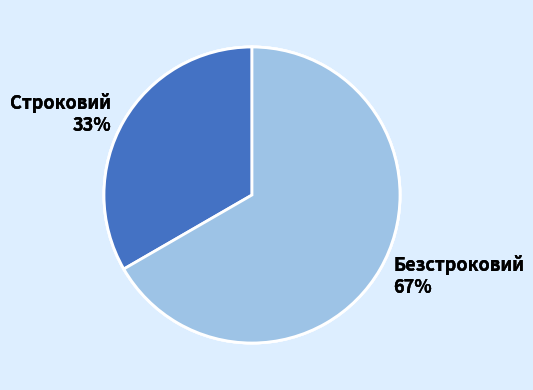

Which slice is the smallest?

Строковий